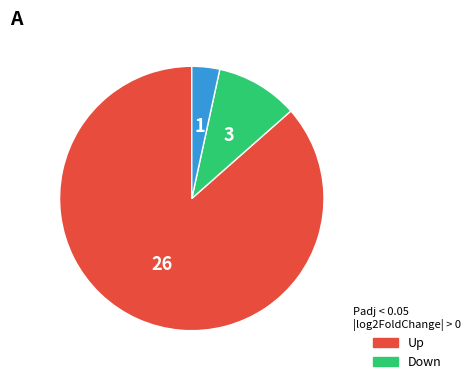

Is there a majority slice in this chart?

Yes